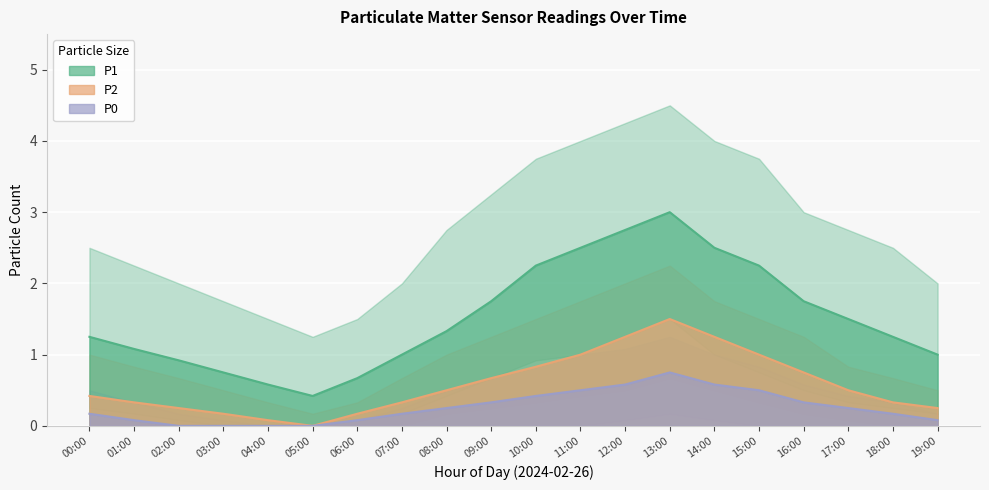

Rank the series at 07:00 from lowest to highest value.

P0, P2, P1